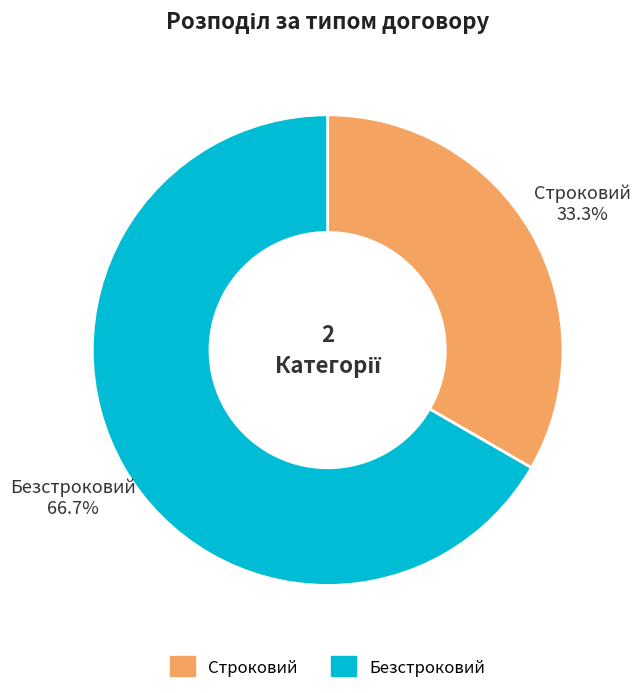

How many segments does this pie chart have?

2